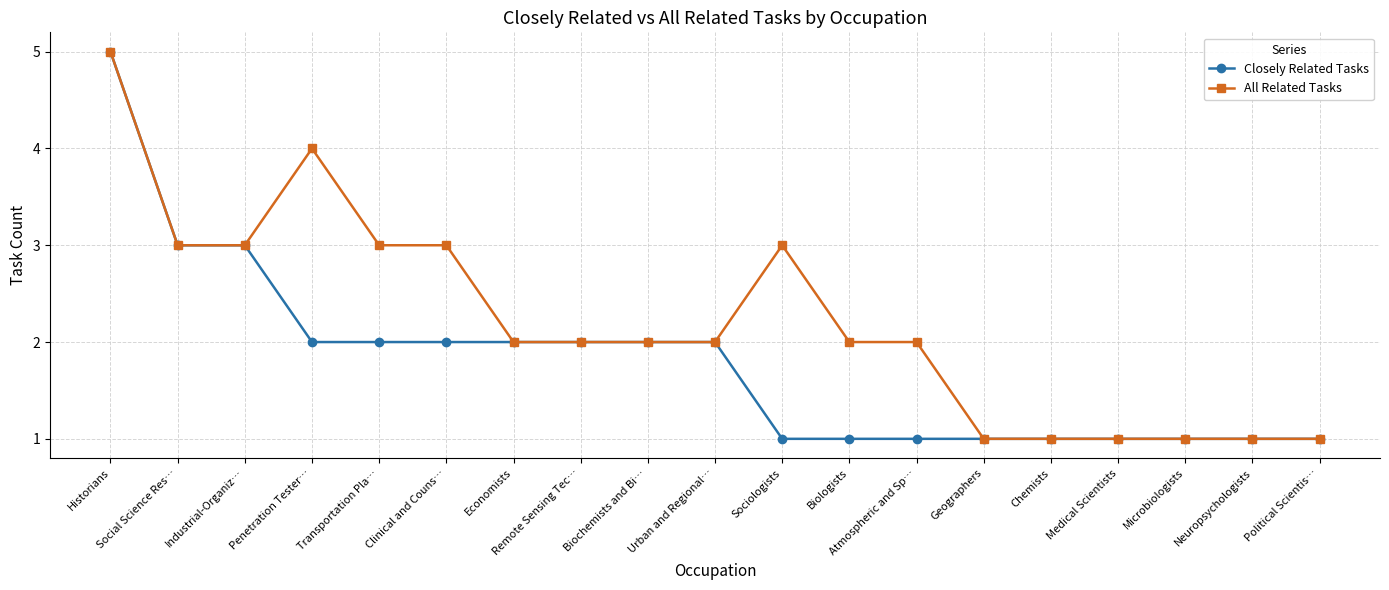

What are all the series names shown in the legend?

Closely Related Tasks, All Related Tasks